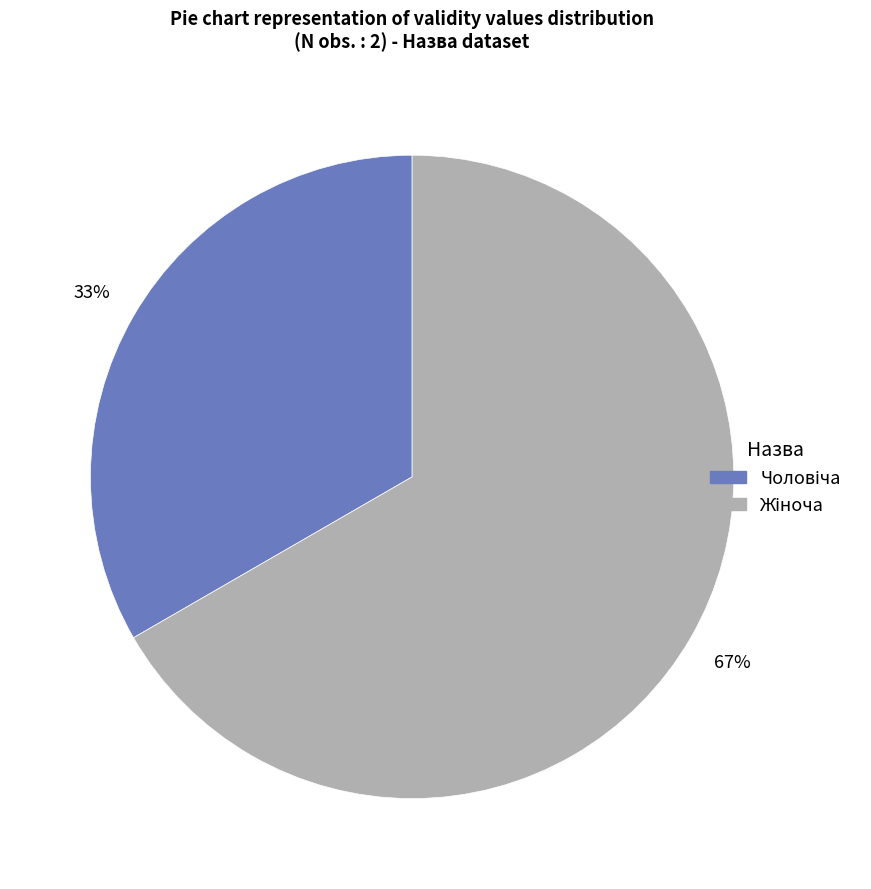

Is there any slice that represents more than half of the pie?

Yes